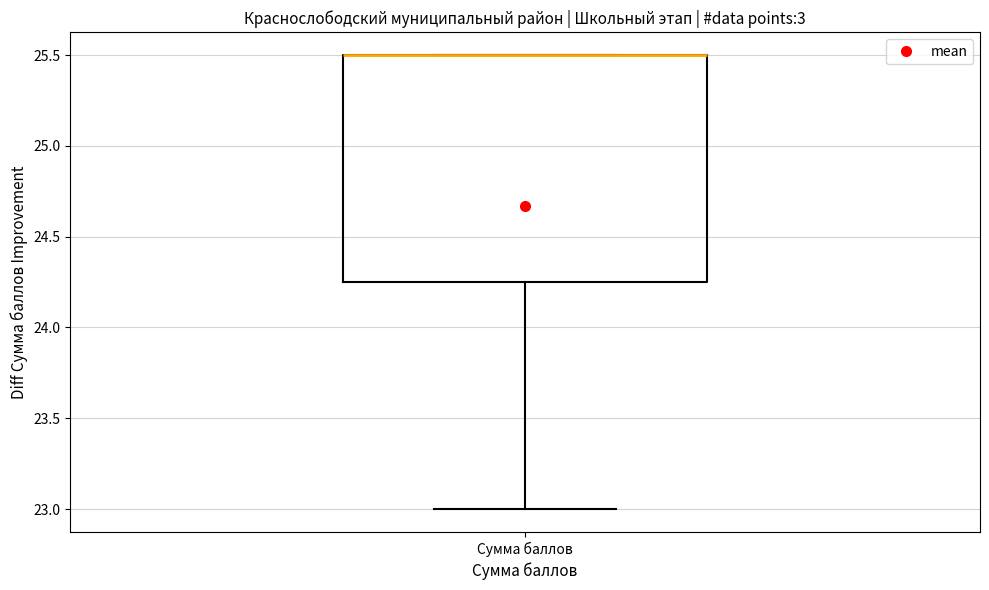

Where does the lower whisker of the box for Сумма баллов end on the y-axis? The values are not printed on the chart, so give them approximately, as read against the axis.

23.00